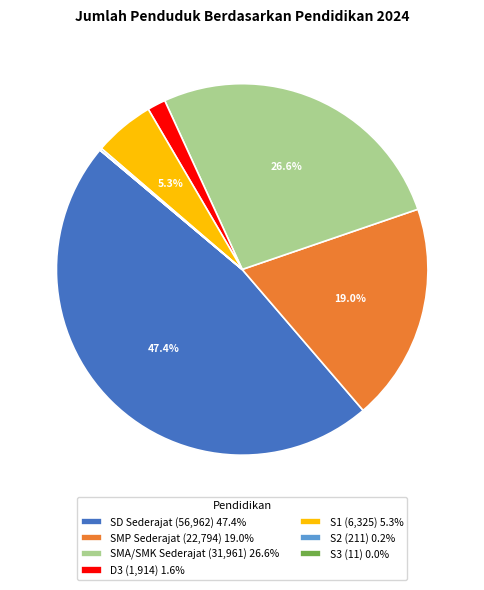

Is there a majority slice in this chart?

No